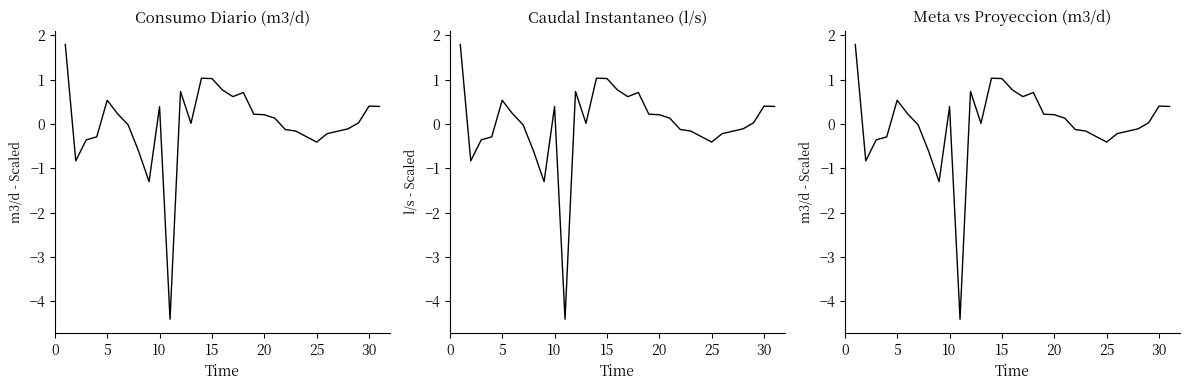

True or false: Q Instantaneo l/s - Scaled and Proy m3/d - Scaled cross at least once.

True